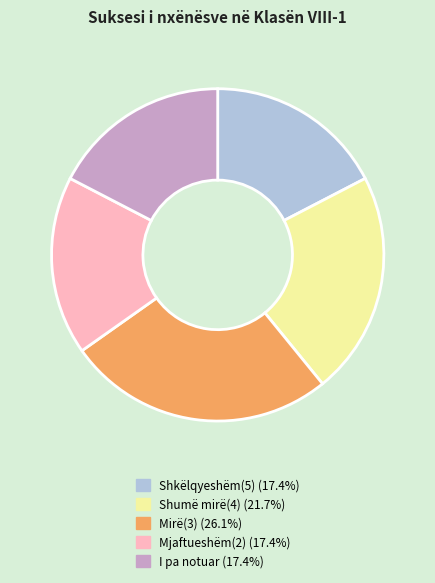

Is it true that I pa notuar is 27% of the pie?

False